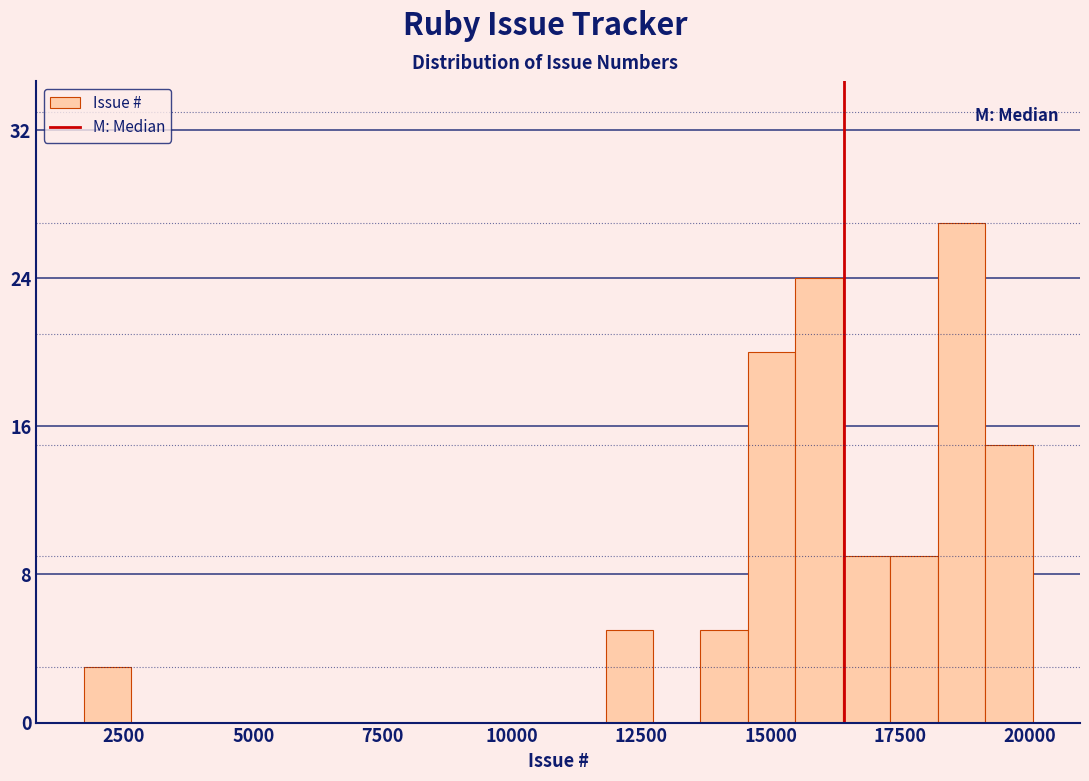

Read against the x-axis, roughly where is the centre of the tallest bar?

18500